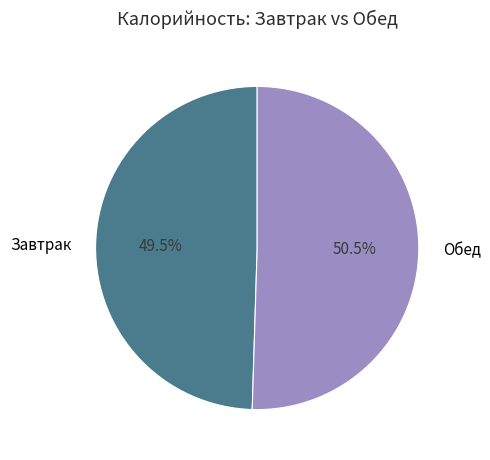

How many slices are in this pie chart?

2